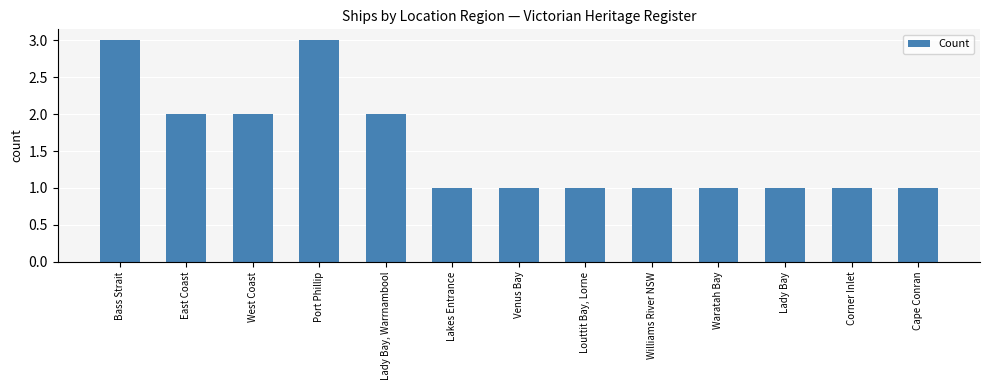

Count the number of categories in the chart.

13